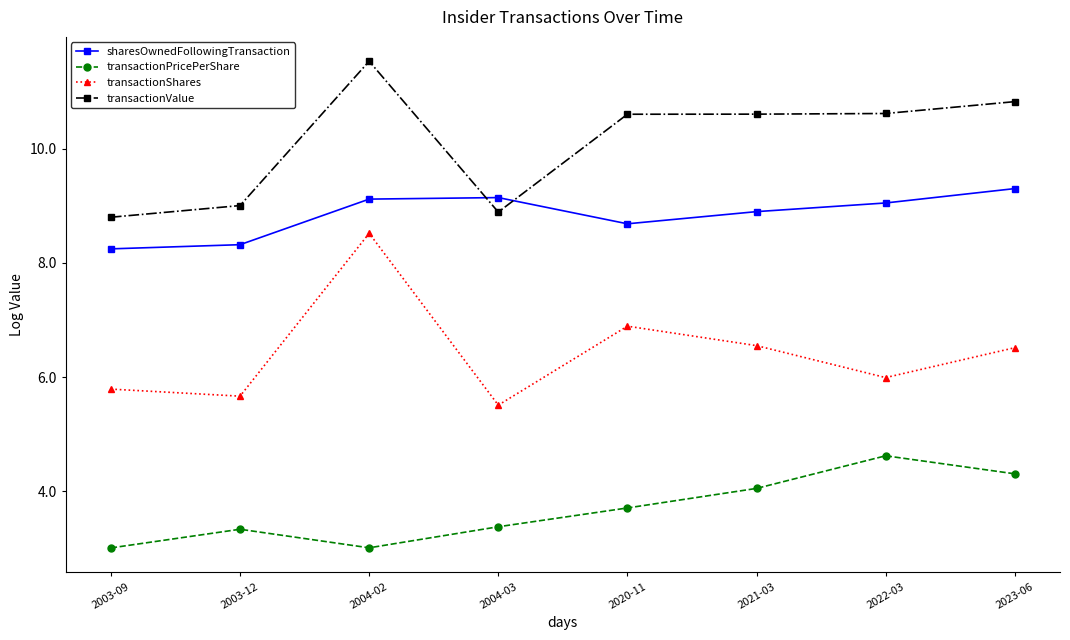

In sharesOwnedFollowingTransaction, how many points are higher than both neighbors (excluding endpoints)?

1